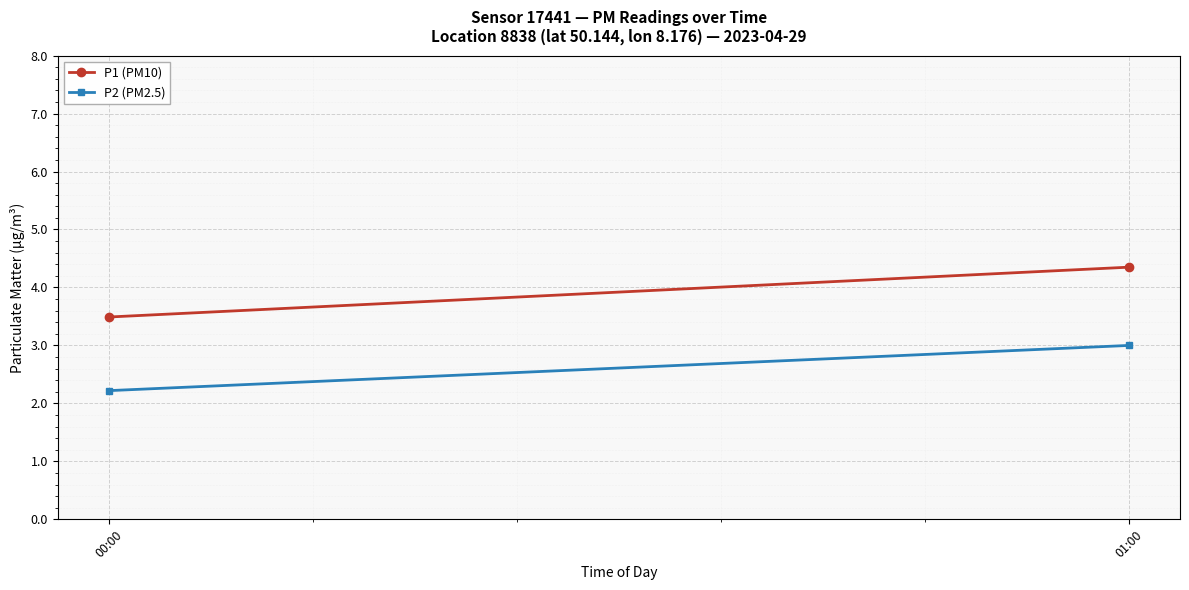

List the series in order of their peak value, lowest first.

P2 (PM2.5), P1 (PM10)